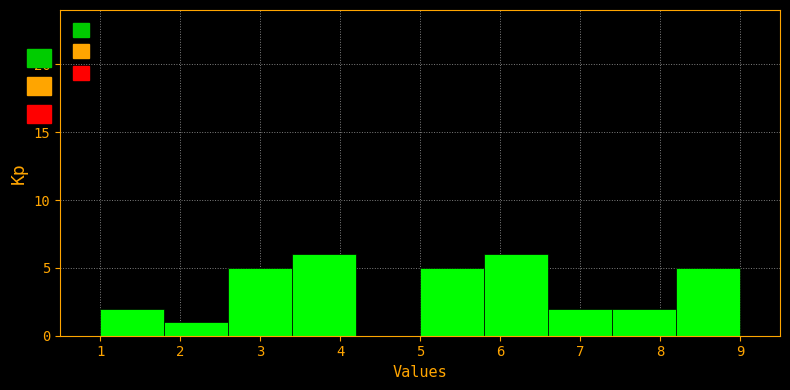

Reading left to right, transcribe this chart: for each bar, give the range it covers on the x-axis and its height. The values are not printed on the chart, so give them approximately, as read against the axis.

1.0 to 1.8: 2
1.8 to 2.6: 1
2.6 to 3.4: 5
3.4 to 4.2: 6
4.2 to 5.0: 0
5.0 to 5.8: 5
5.8 to 6.6: 6
6.6 to 7.4: 2
7.4 to 8.2: 2
8.2 to 9.0: 5